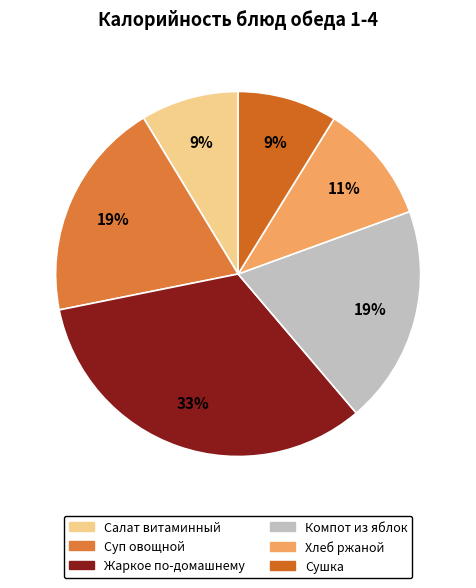

Is it true that Хлеб ржаной is 16% of the pie?

False